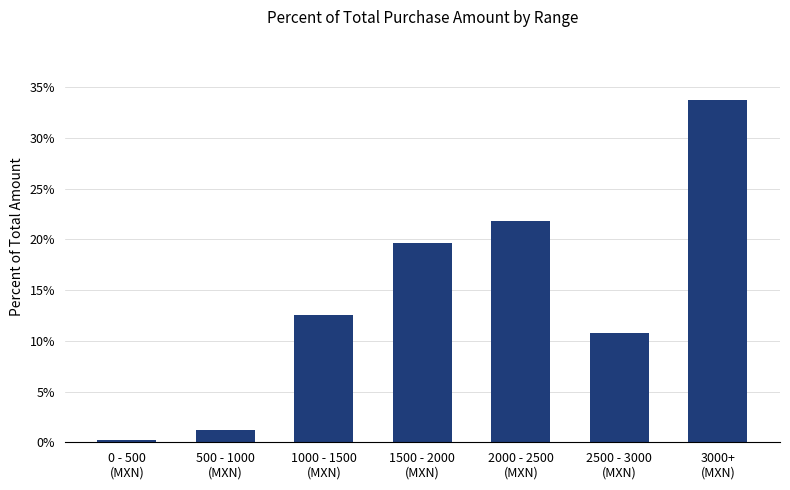

What is the change in value from 500 - 1000
(MXN) to 1500 - 2000
(MXN)?

+18.4